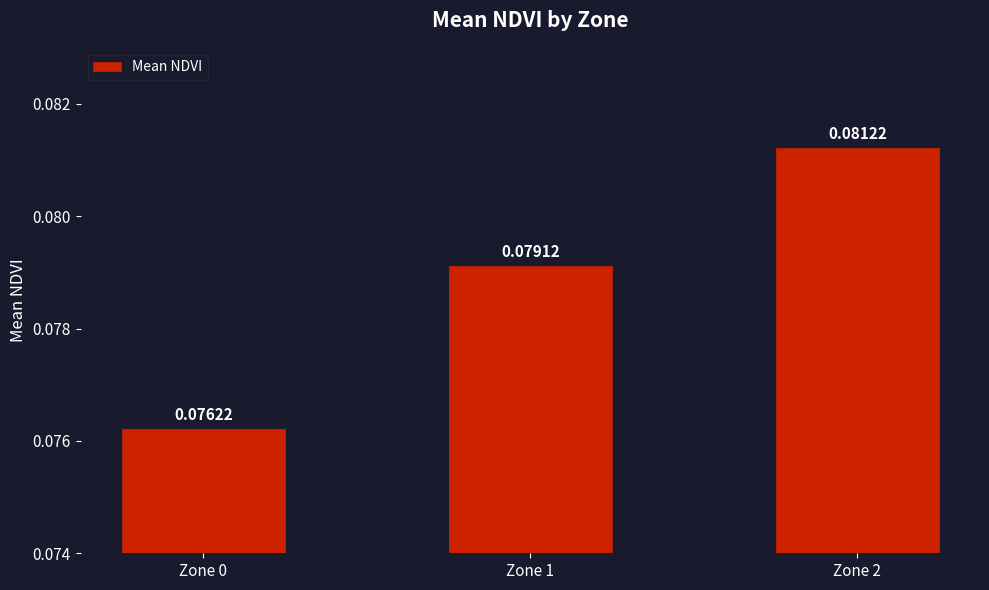

How many bars are there in total?

3